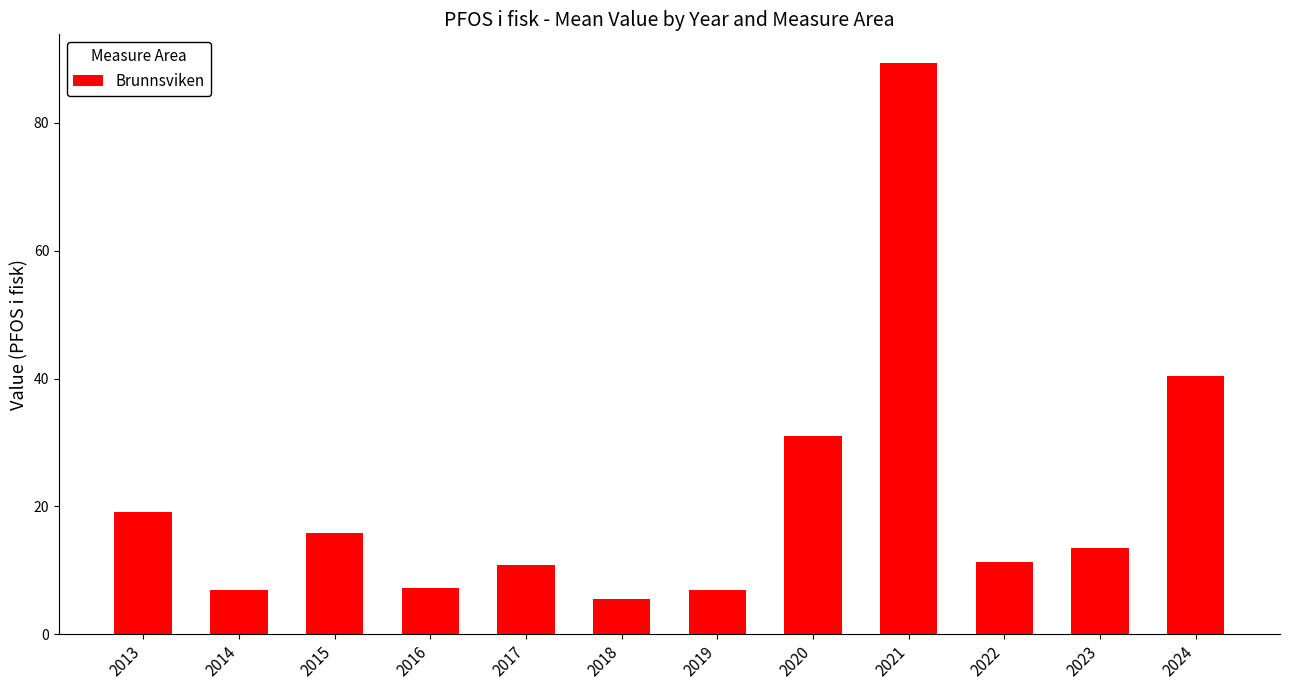

Which category has the highest value across all series?

2021